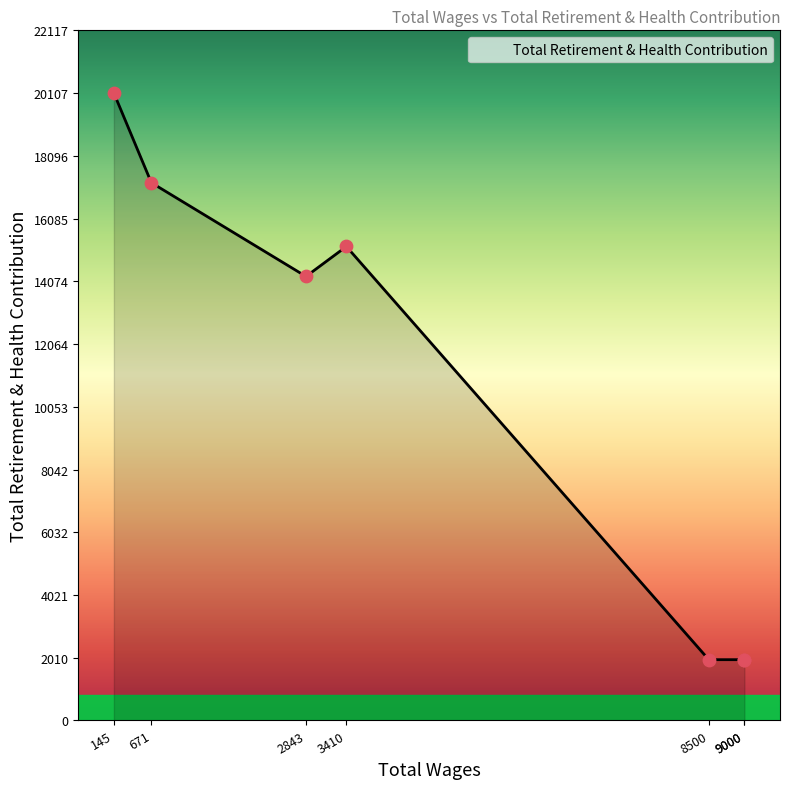

Approximately how many times larger is the value at 3410.0 compared to 8500.0?

7.8